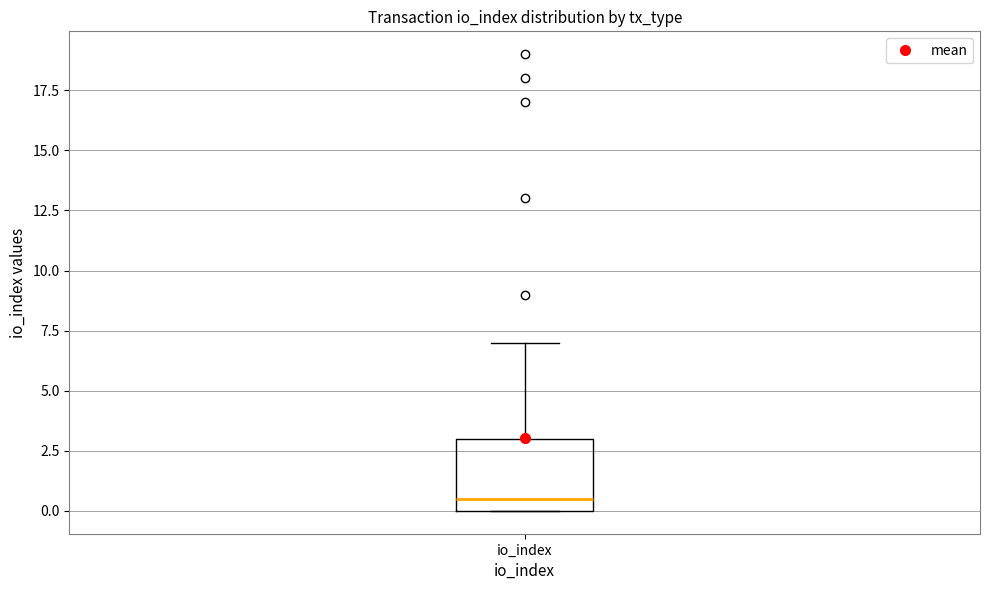

Transcribe this box plot: give where the median line is, the range the box spans, and where the two whiskers end, as read against the y-axis. The values are not printed on the chart, so give them approximately, as read against the axis.

median 0.5, box 0.0 to 3.0, whiskers 0.0 to 7.0